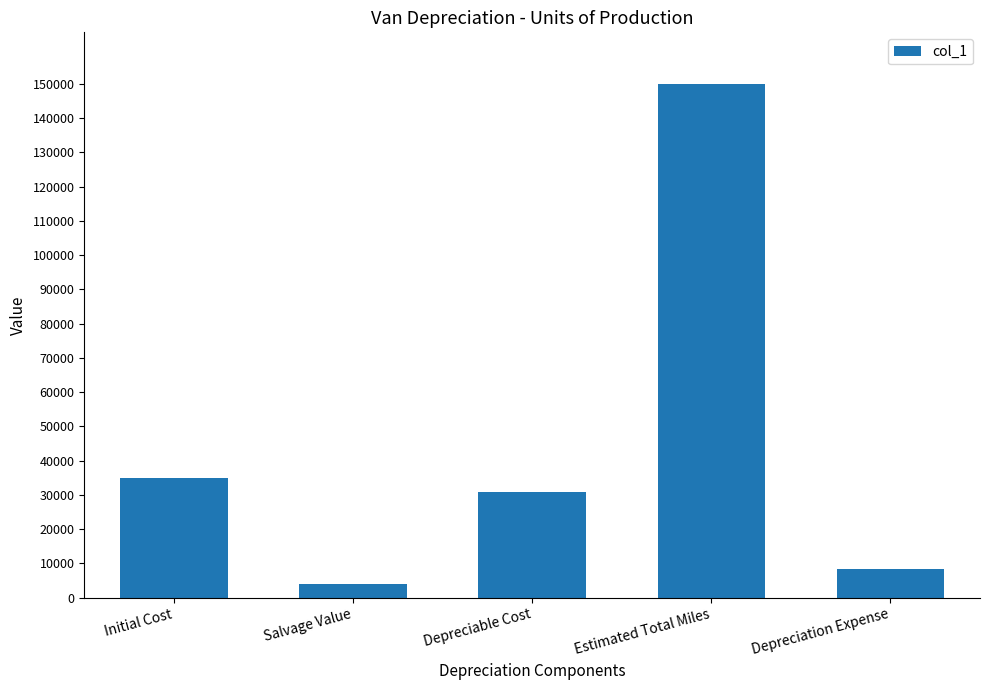

List the labels in order of value, smallest first.

Salvage Value, Depreciation Expense, Depreciable Cost, Initial Cost, Estimated Total Miles